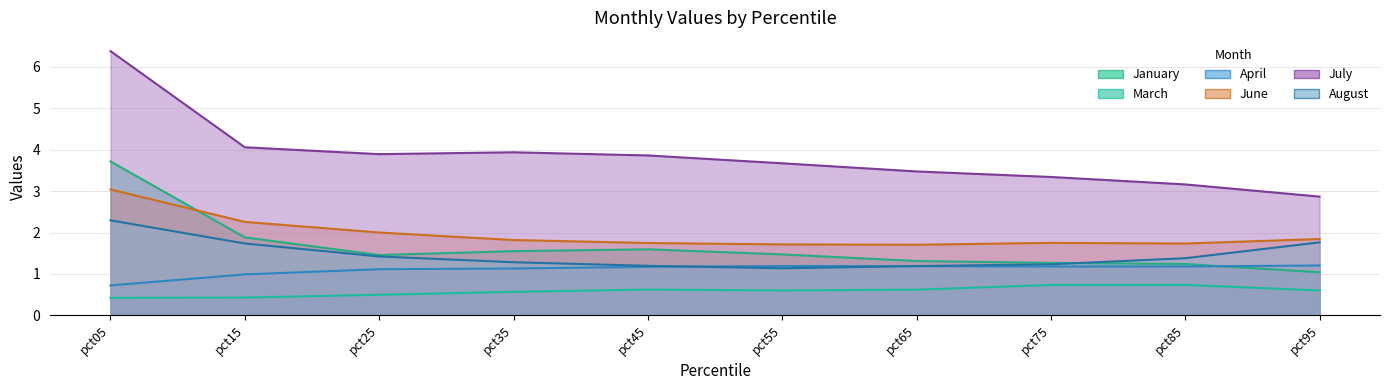

What is the average value of the Apr series?

1.1